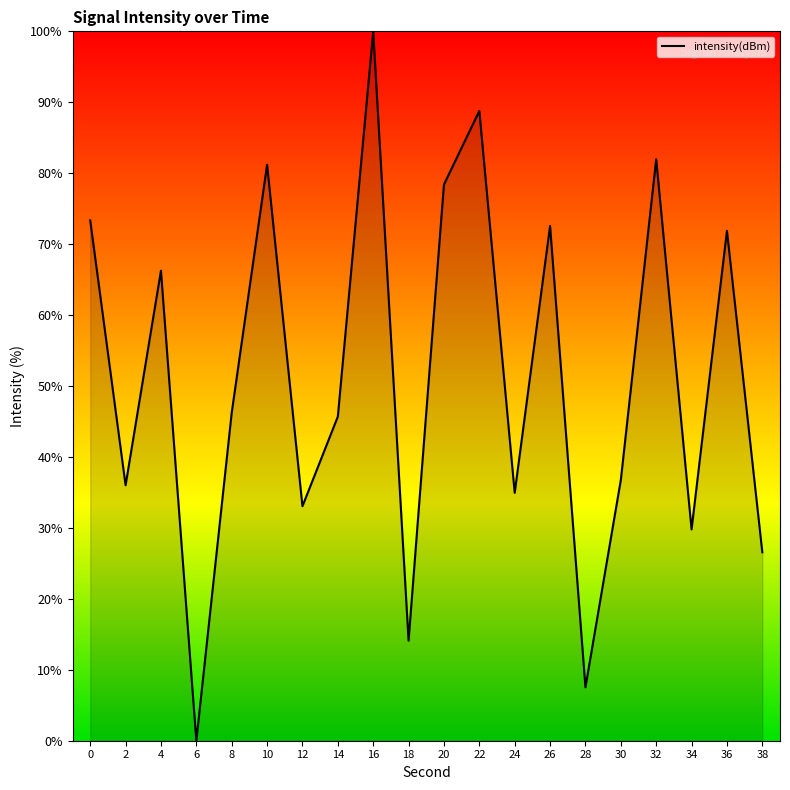

True or false: the data has more than 2 interior local peaks.

True